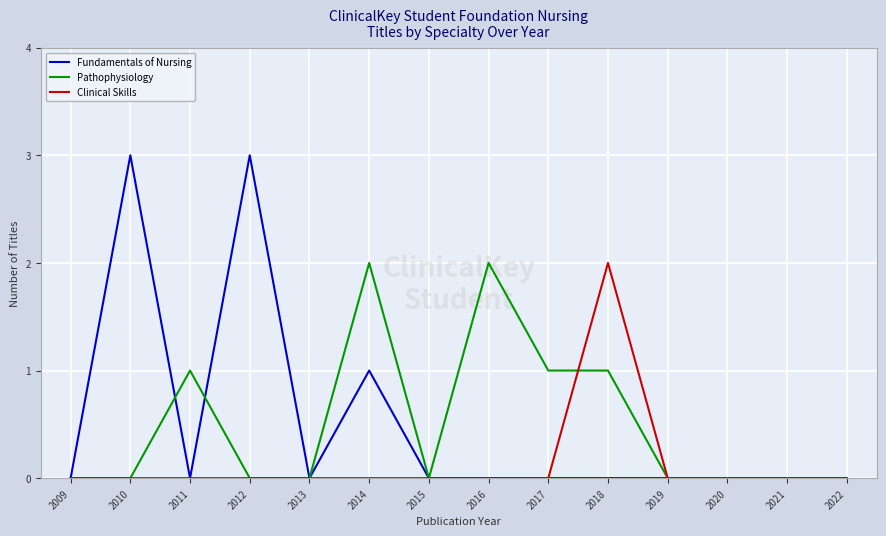

Which series changed the most between 2009 and 2018?

Clinical Skills